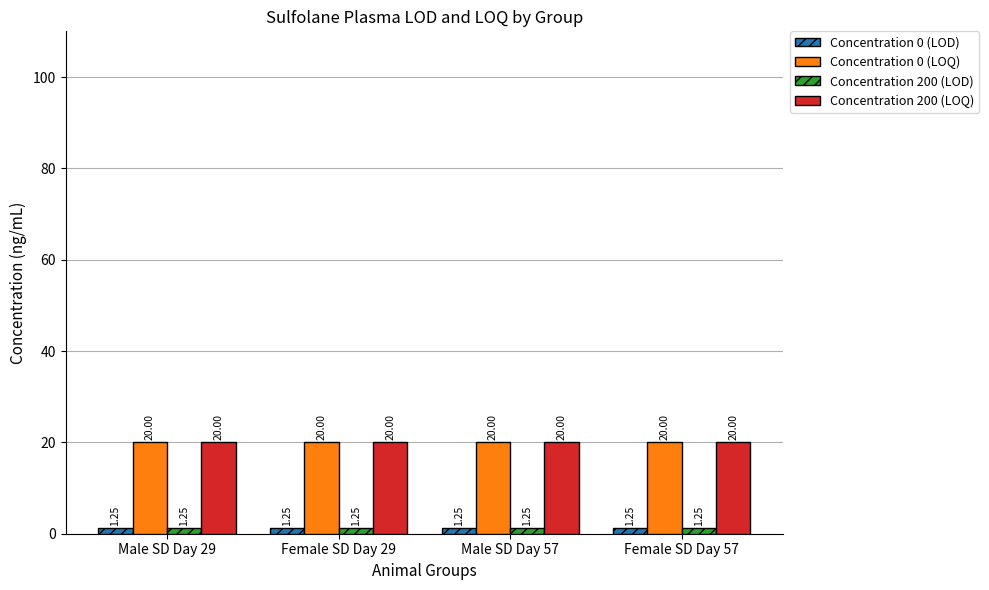

What is the total value across all series at Male SD Day 57?

42.5